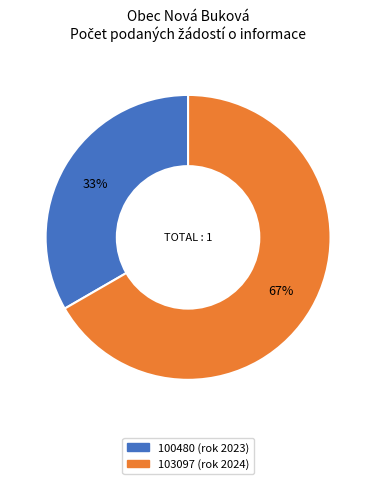

Is 103097 (rok 2024) the majority of the pie?

Yes